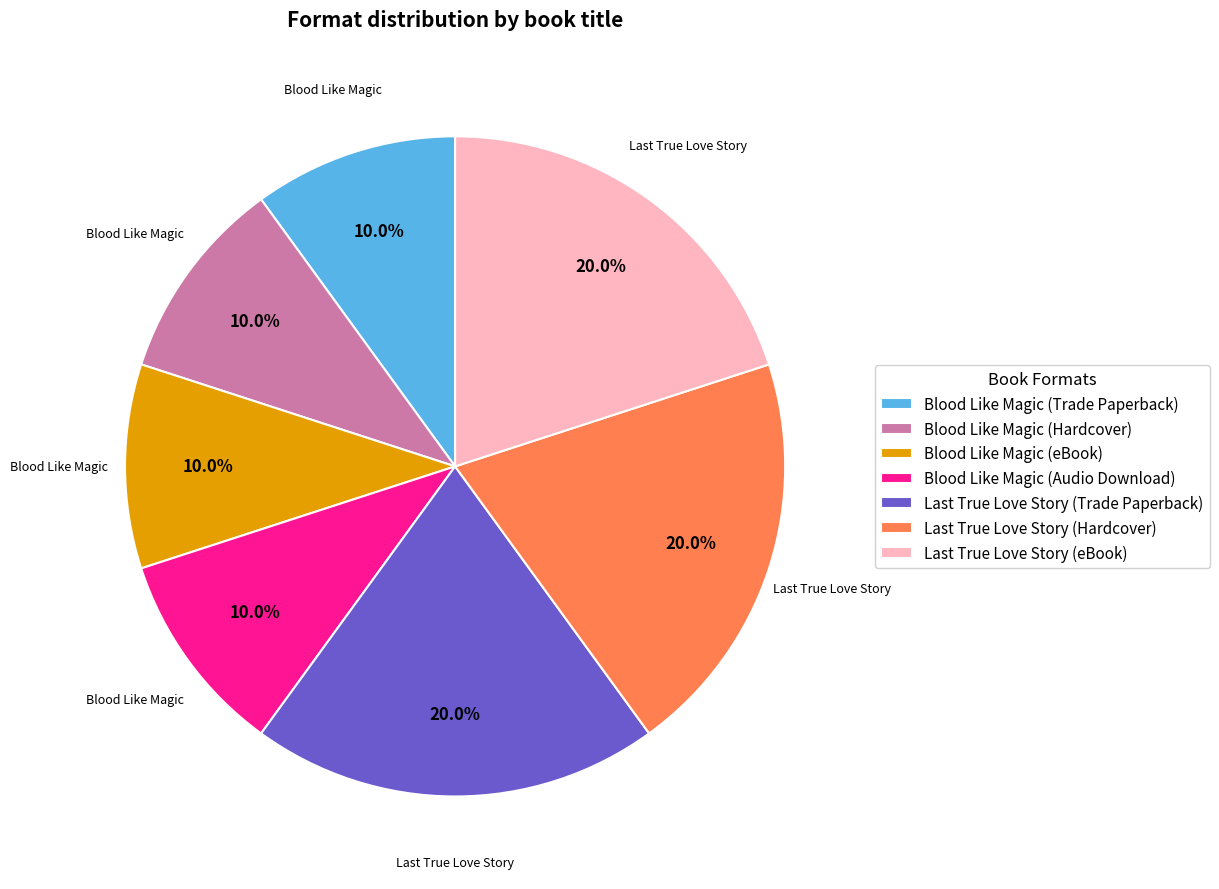

How many segments does this pie chart have?

7